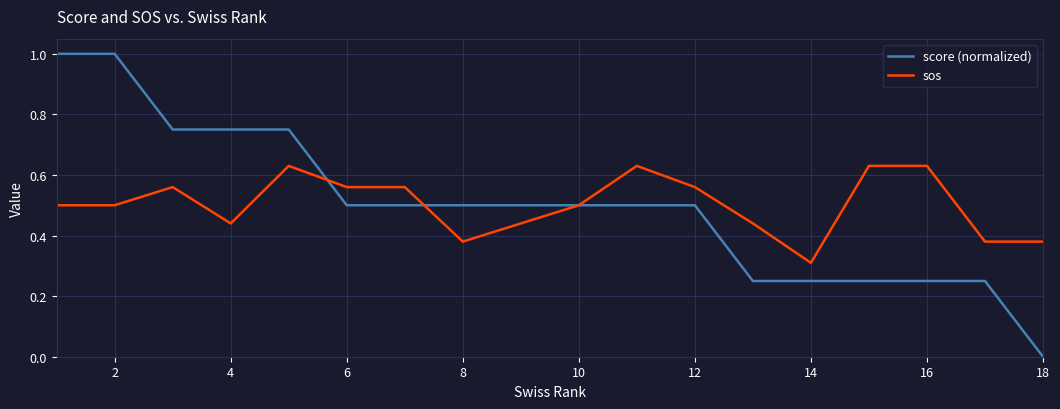

Which series has the largest range (max minus min)?

score (normalized)